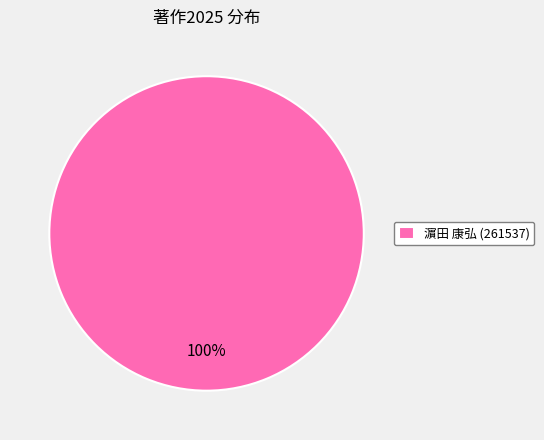

Is there any slice that represents more than half of the pie?

Yes